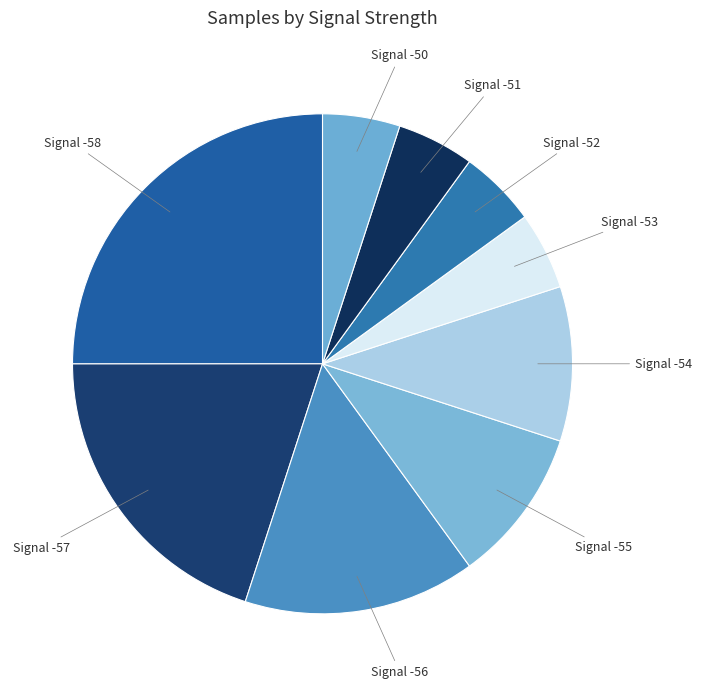

Which slice is the largest?

Signal -58